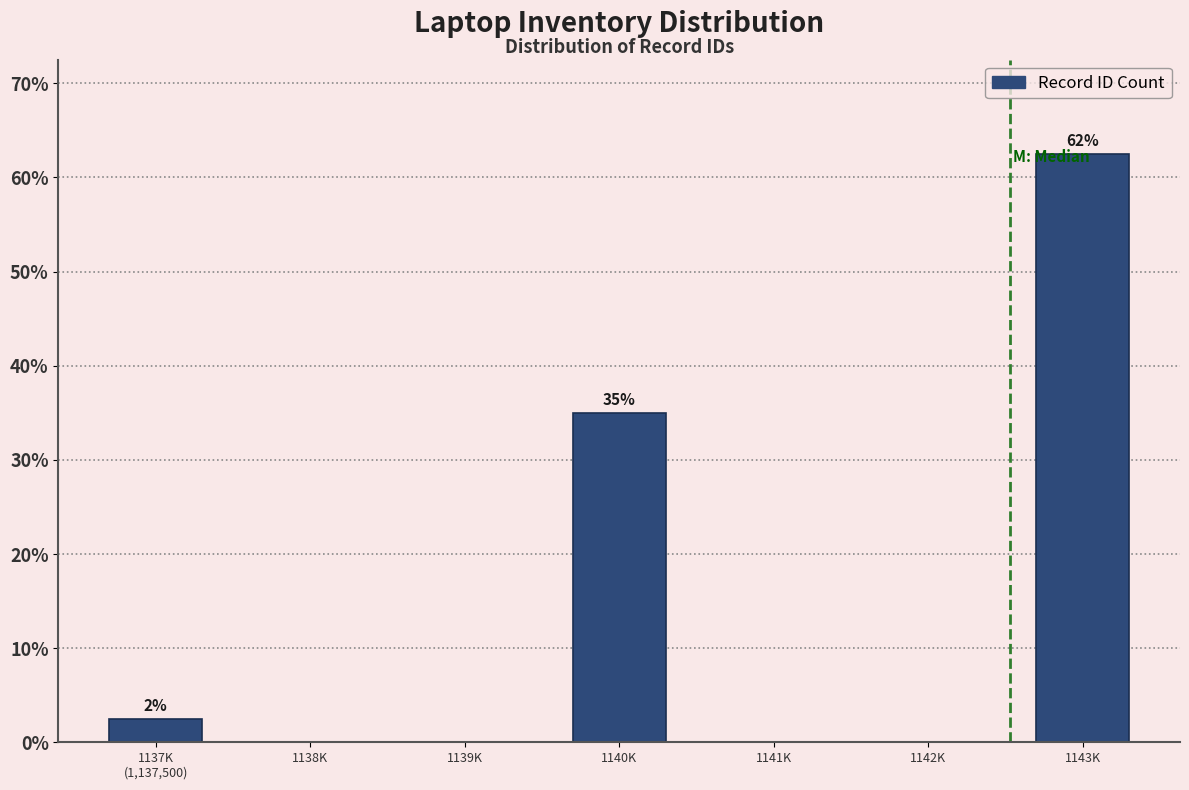

Approximately how many times larger is the value at 1140K compared to 1143K?

0.6